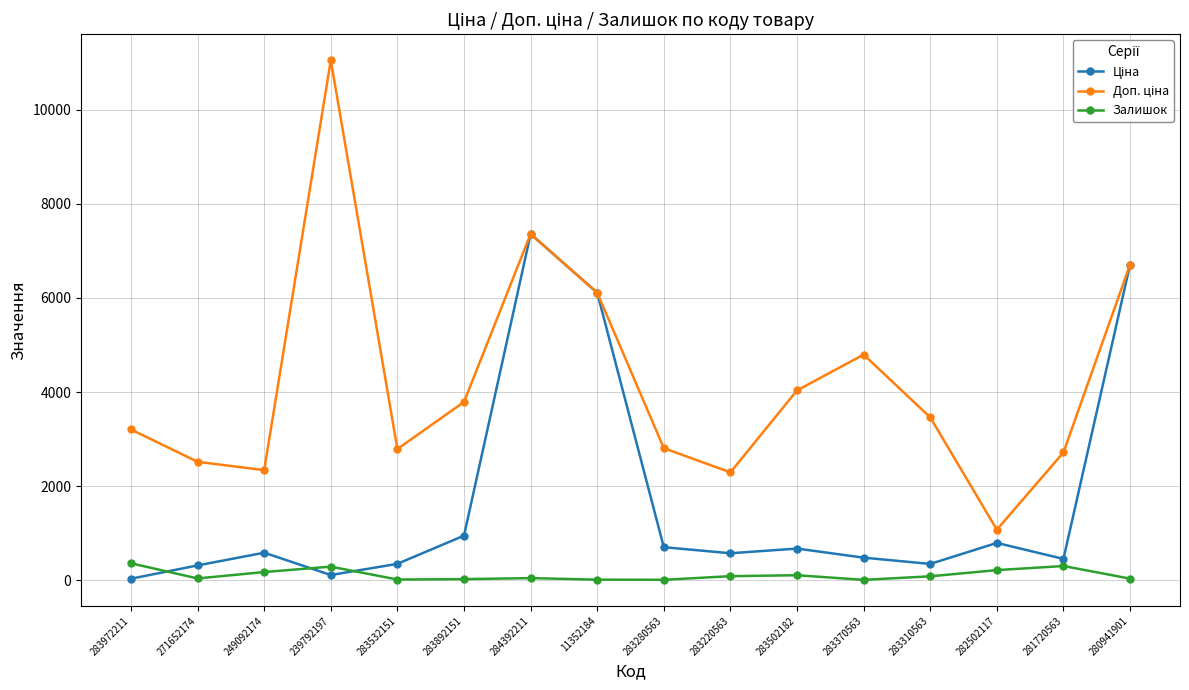

Which label corresponds to the largest value in the chart?

239792197